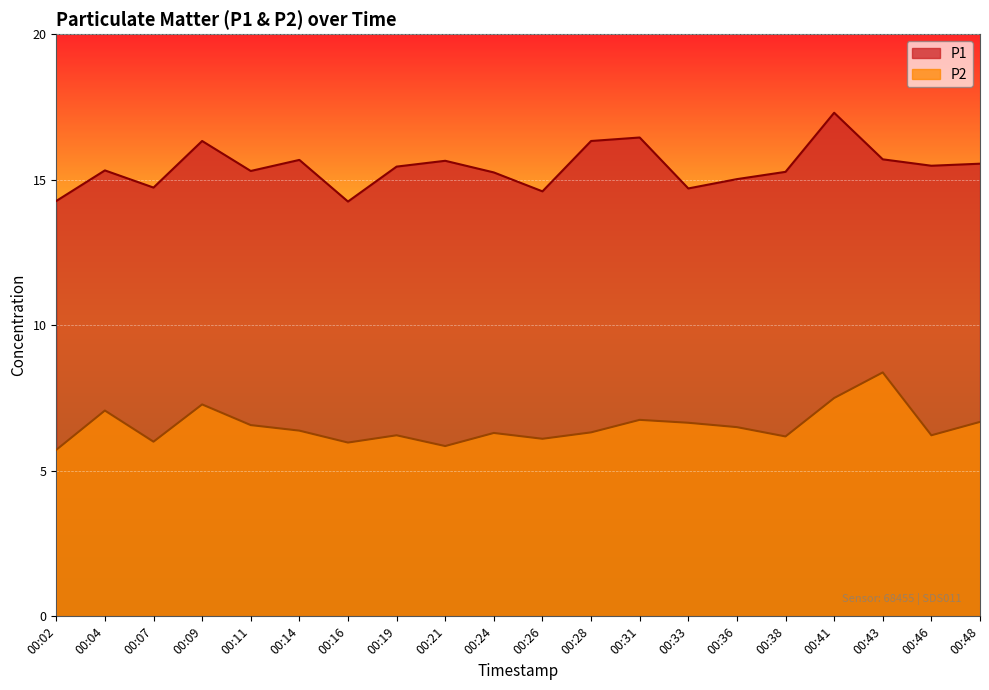

How many lines are shown in the chart?

2